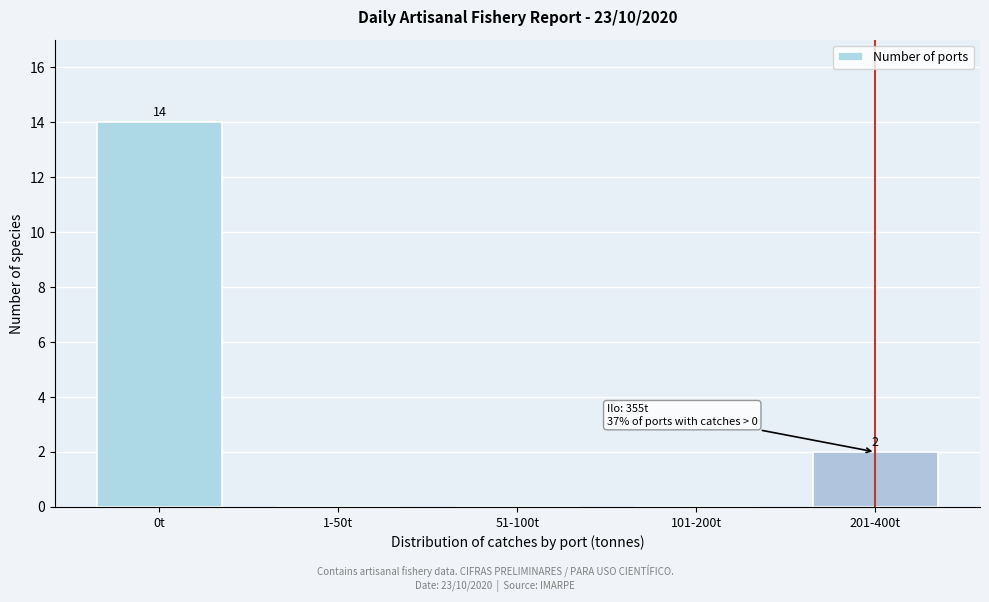

Reading left to right, list all the values displayed in this chart.

0t=14	1-50t=0	51-100t=0	101-200t=0	201-400t=2